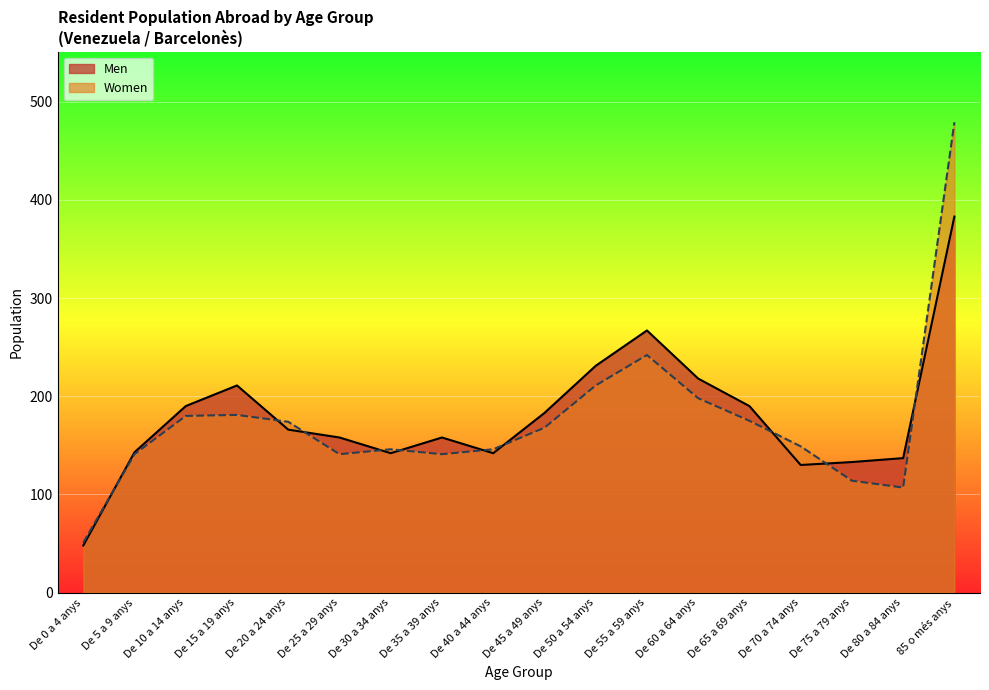

What are all the series names shown in the legend?

Men, Women